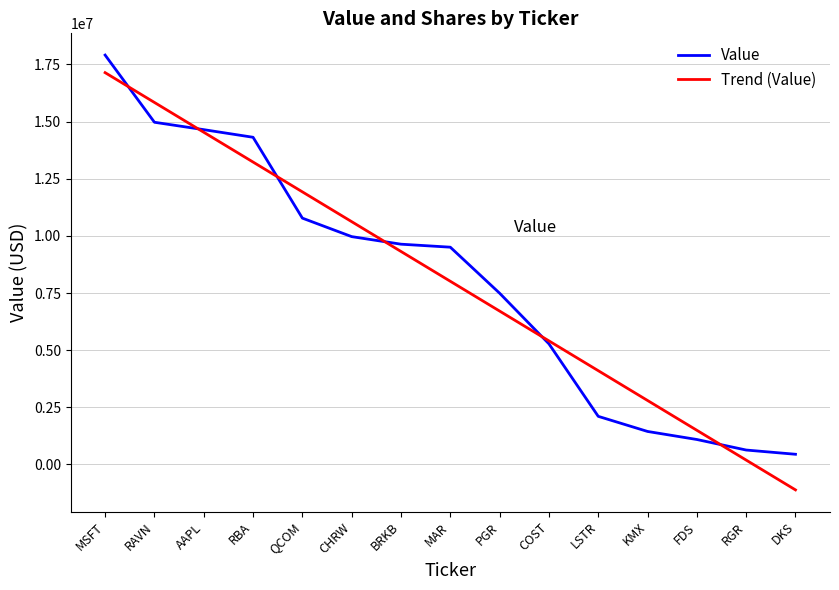

How many values in Trend (Value) are above zero?

14